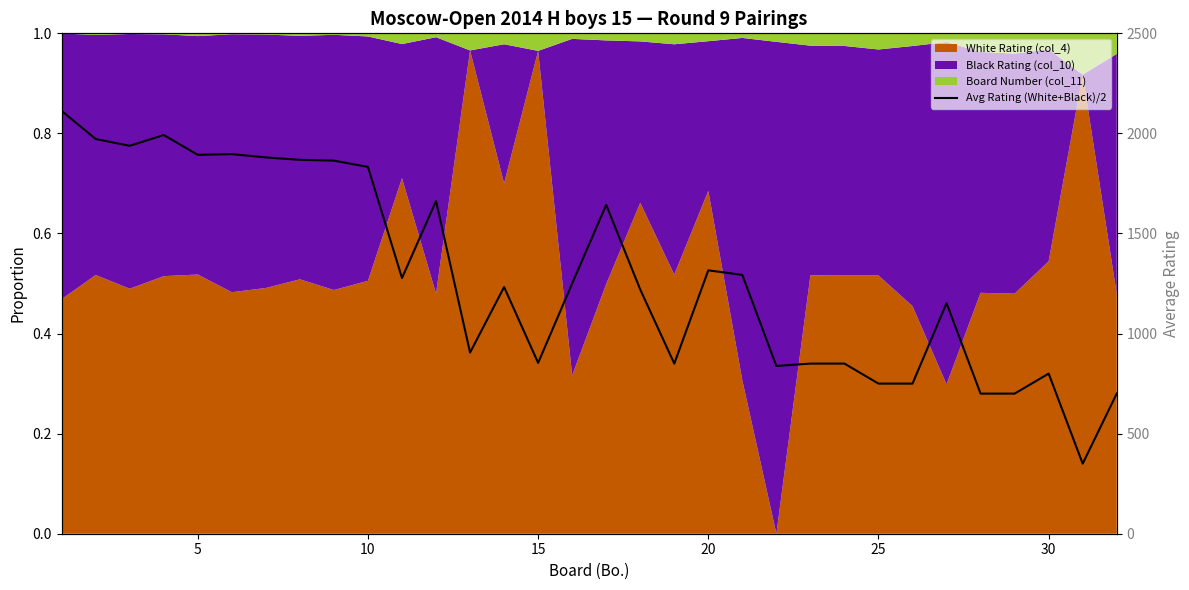

What is the average value?

1287.2